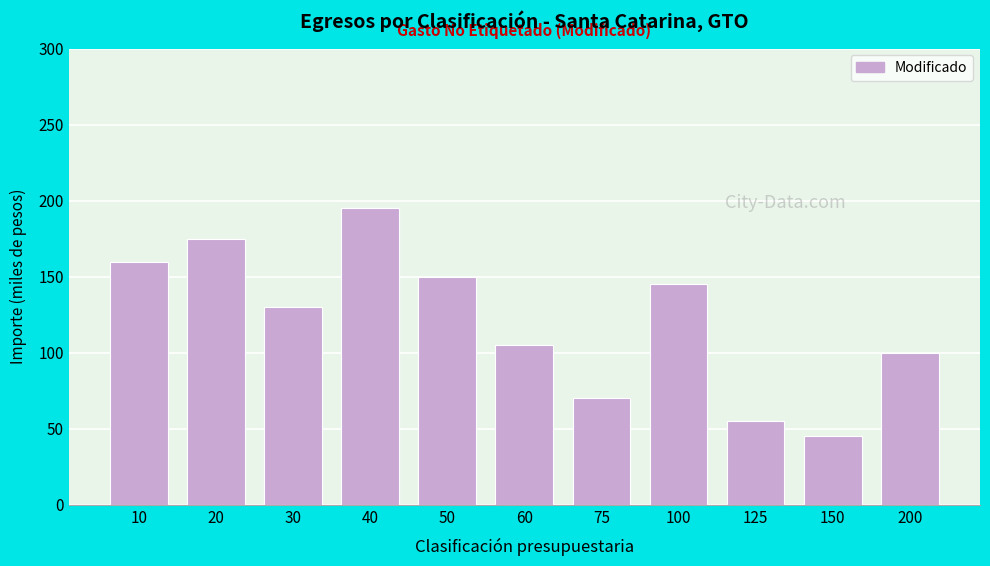

Reading left to right, transcribe all the data shown in this chart.

160	175	130	195	150	105	70	145	55	45	100